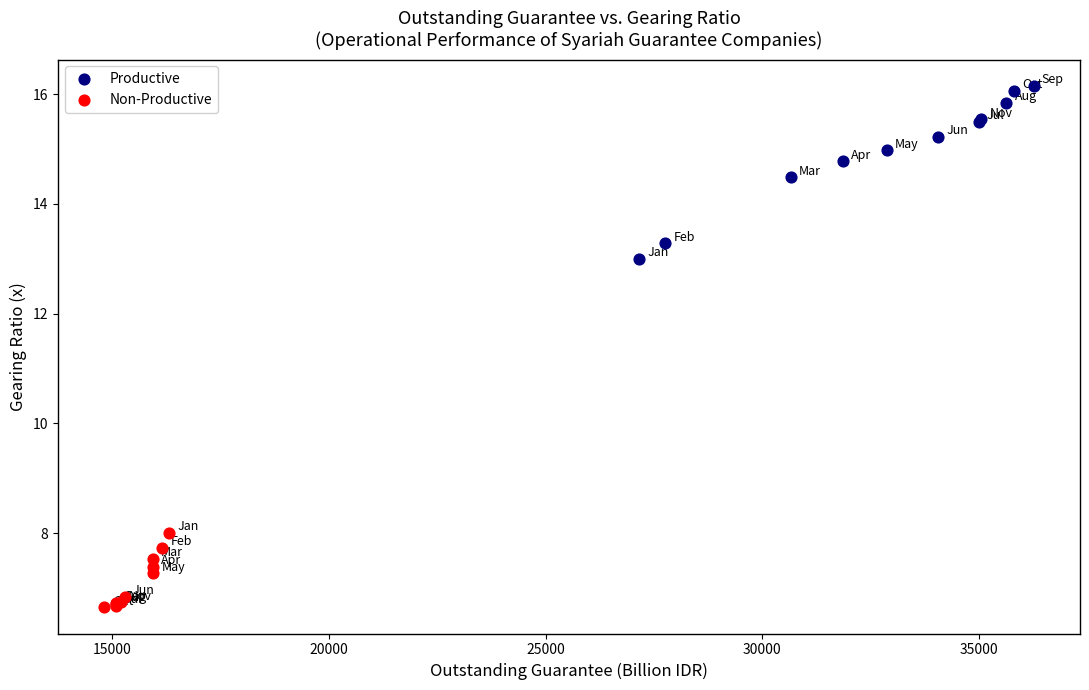

Which series has the largest Y range (max minus min)?

Productive